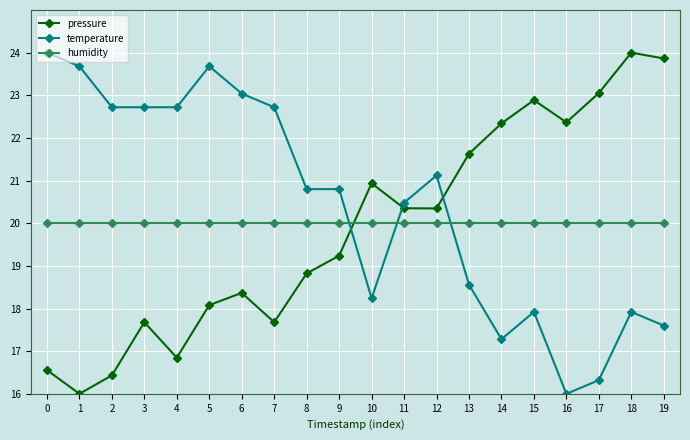

At which label is temperature closest to 20?

11